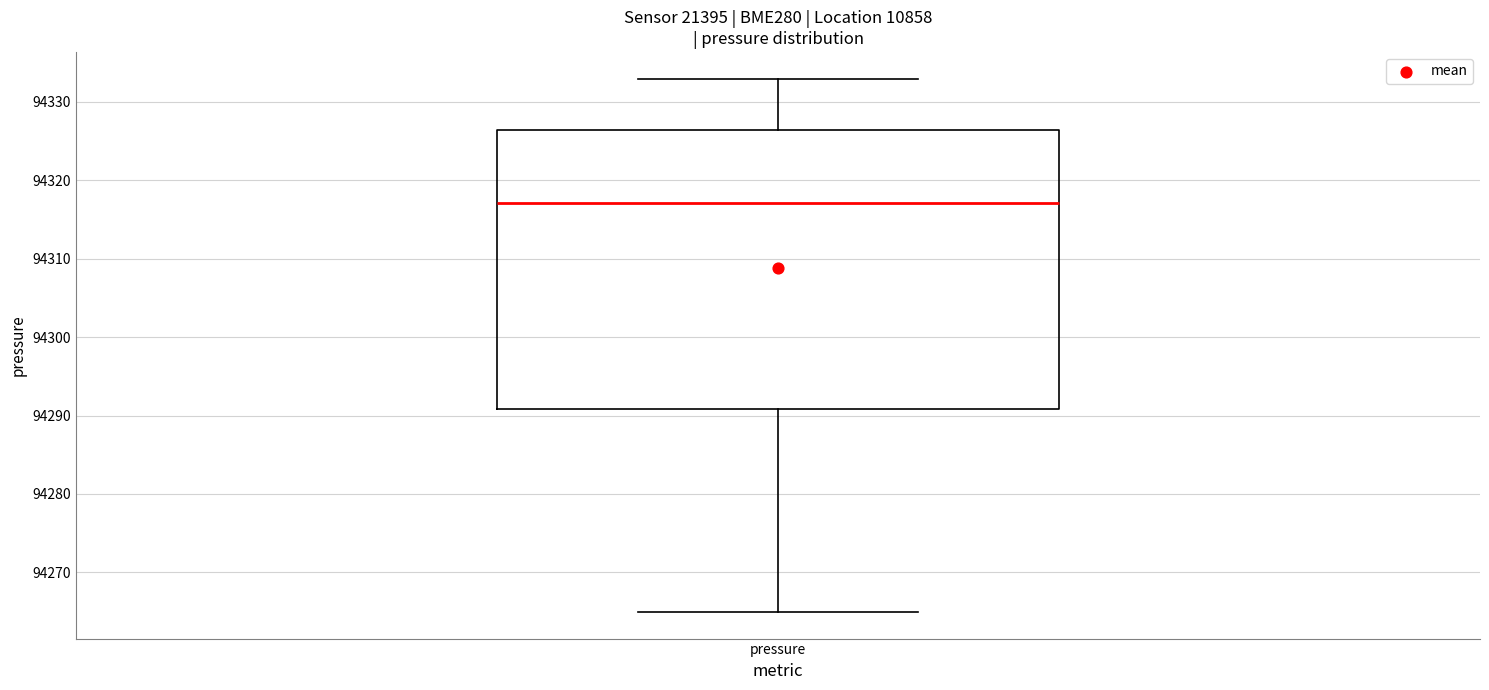

Read this box plot against the y-axis: the position of the median line, the range covered by the box, and the ends of both whiskers. The values are not printed on the chart, so give them approximately, as read against the axis.

median 94317, box 94291 to 94326, whiskers 94265 to 94333